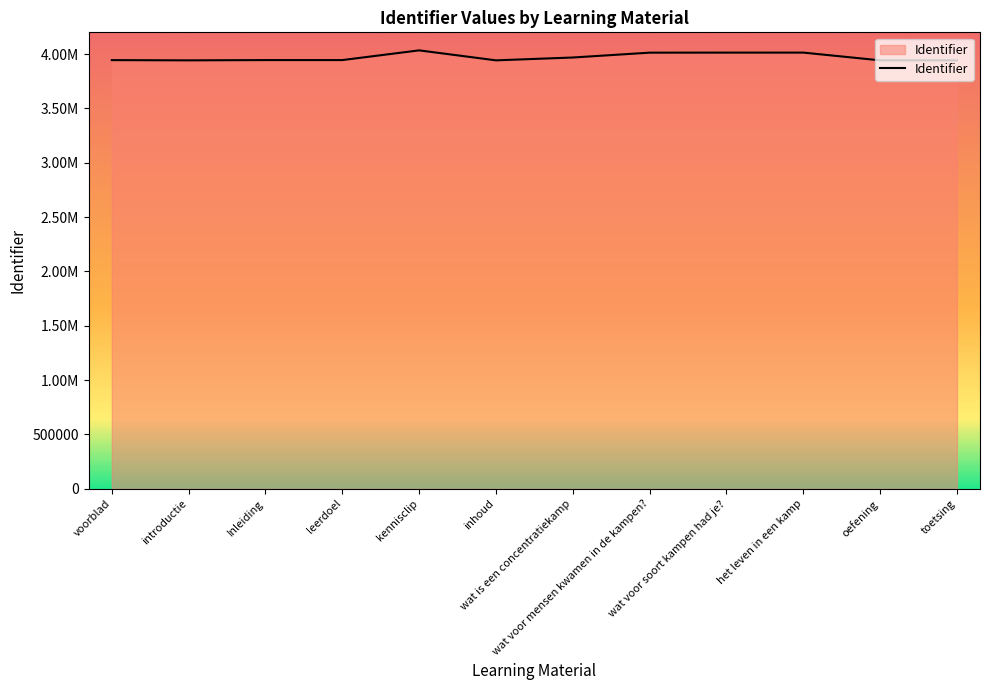

Which has a higher value, kennisclip or wat is een concentratiekamp?

kennisclip